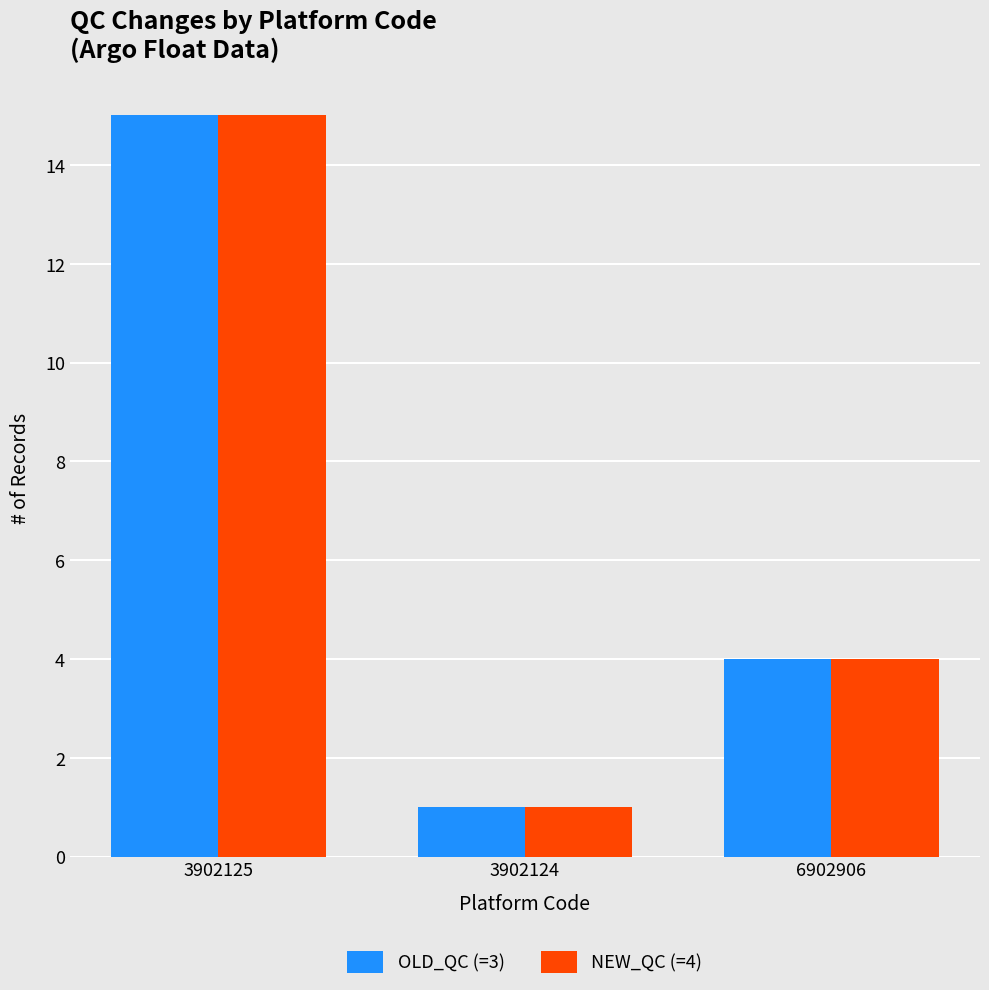

What is the label of the 3rd bar from the right?

3902125